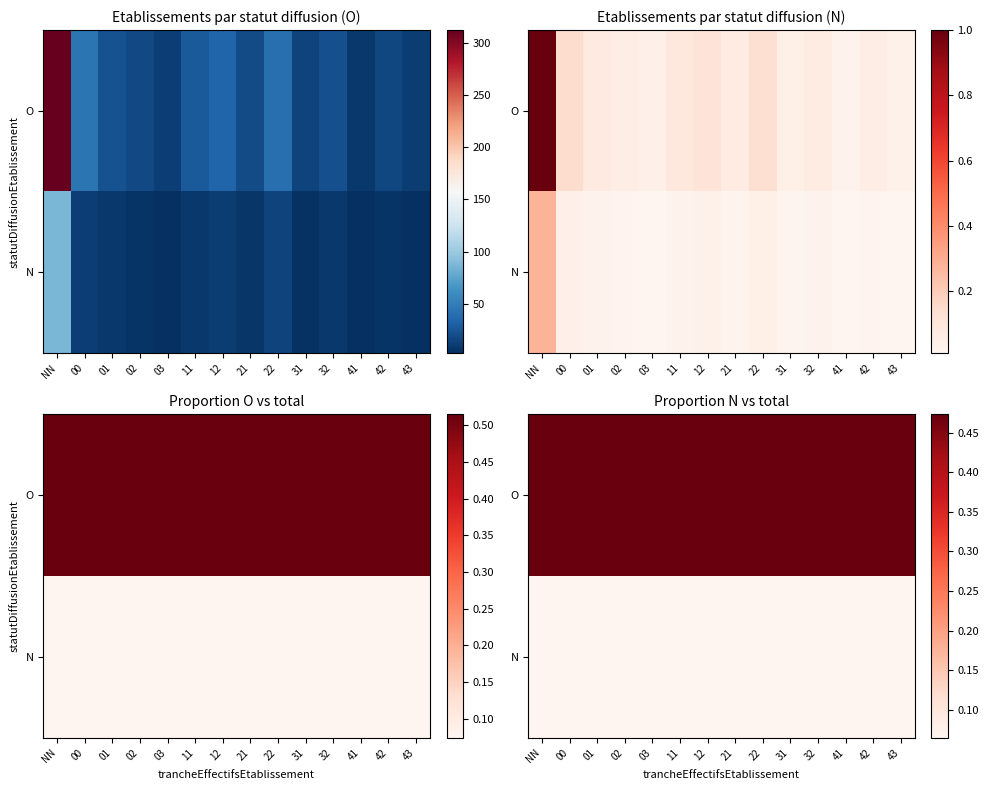

Is it true that O equals 0.5 at 11?

True